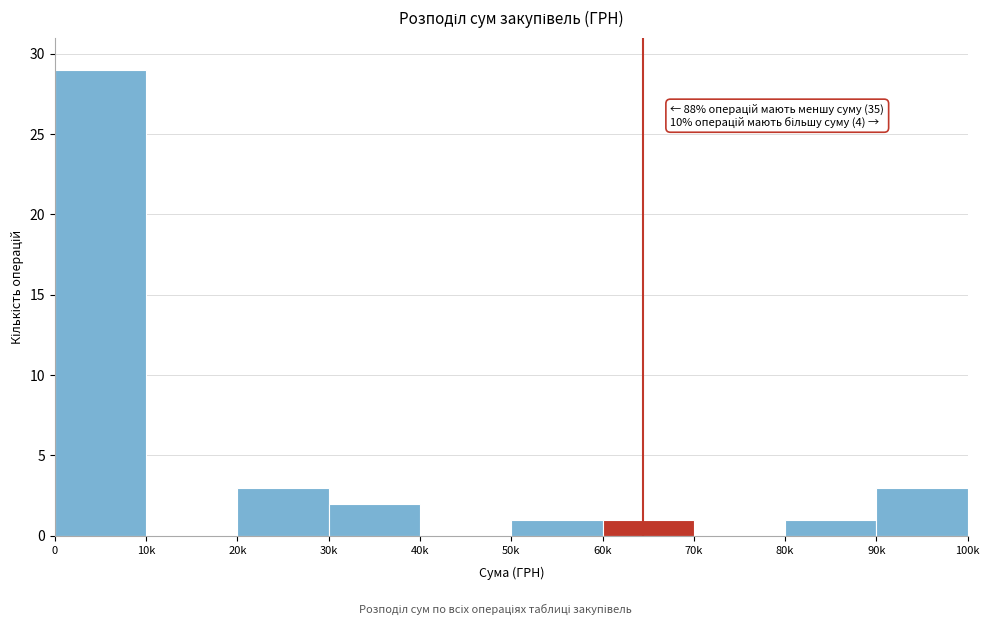

Reading right to left, extract all data points from this chart.

90k=3	80k=1	70k=0	60k=1	50k=1	40k=0	30k=2	20k=3	10k=0	0=29